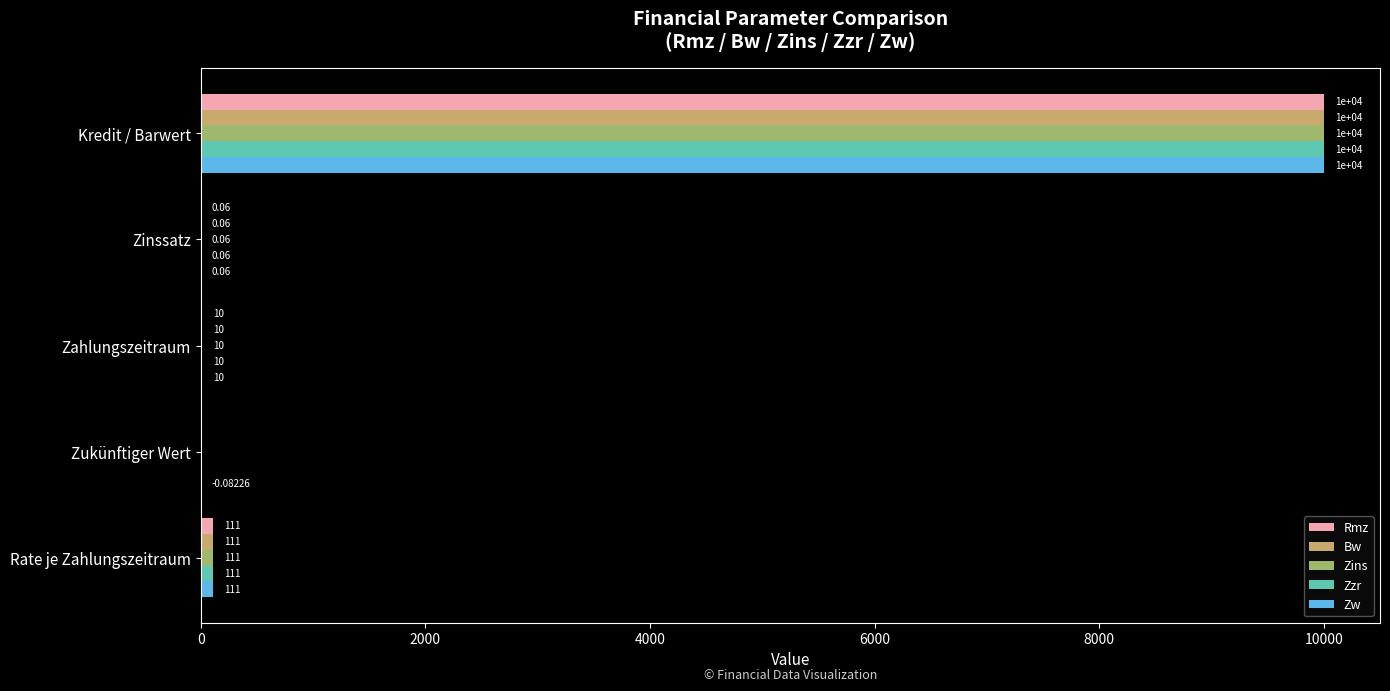

Which series has the largest total across all categories?

Rmz